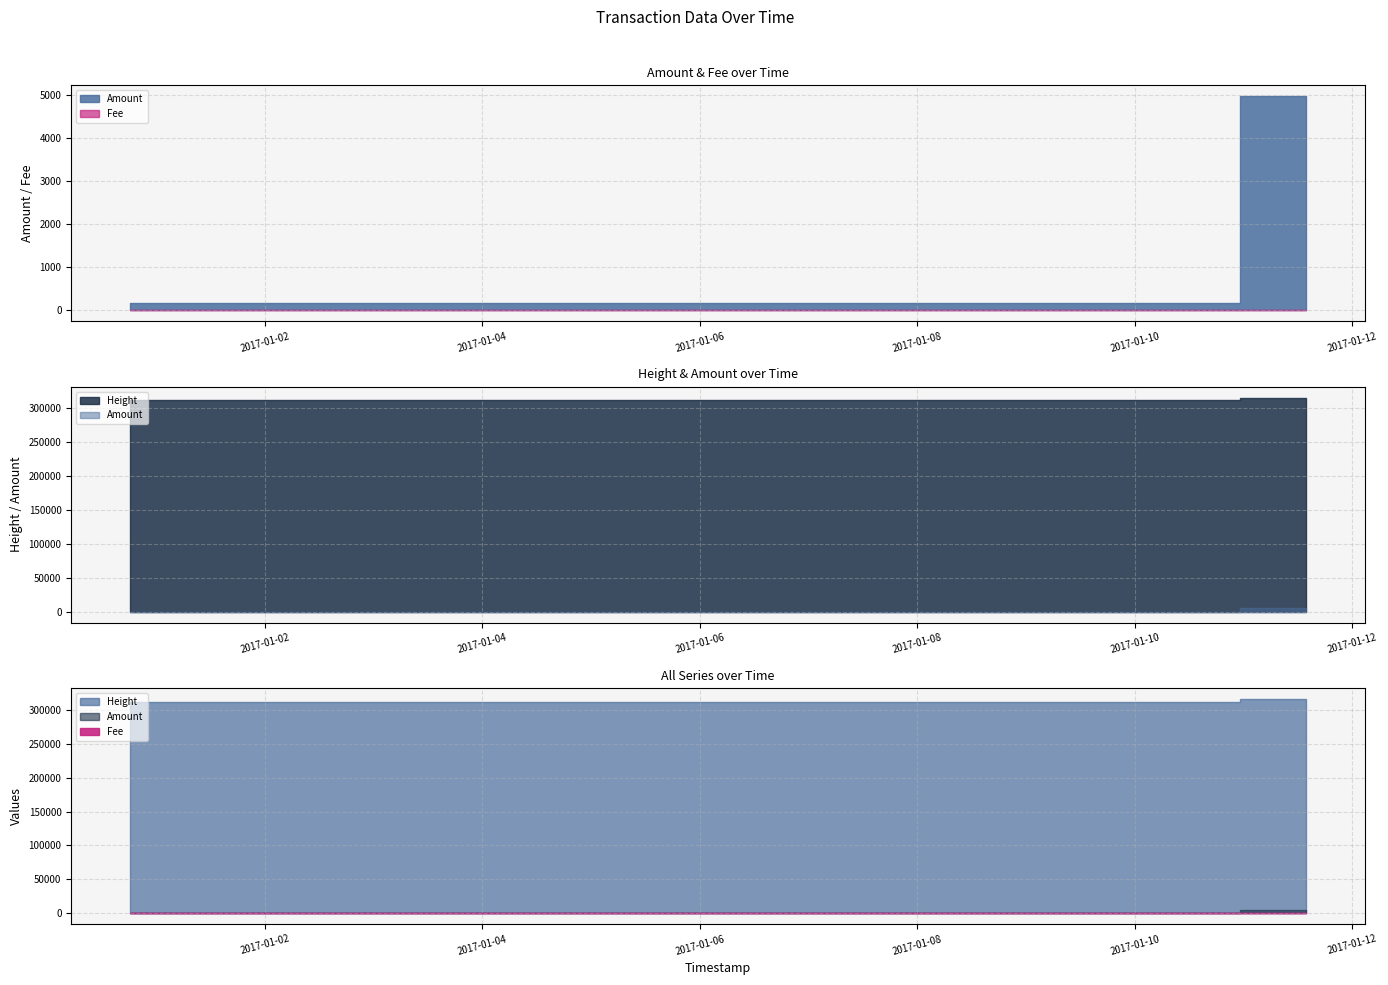

True or false: Fee has a value of 1 at 2017-01-10 23:14:09.

True